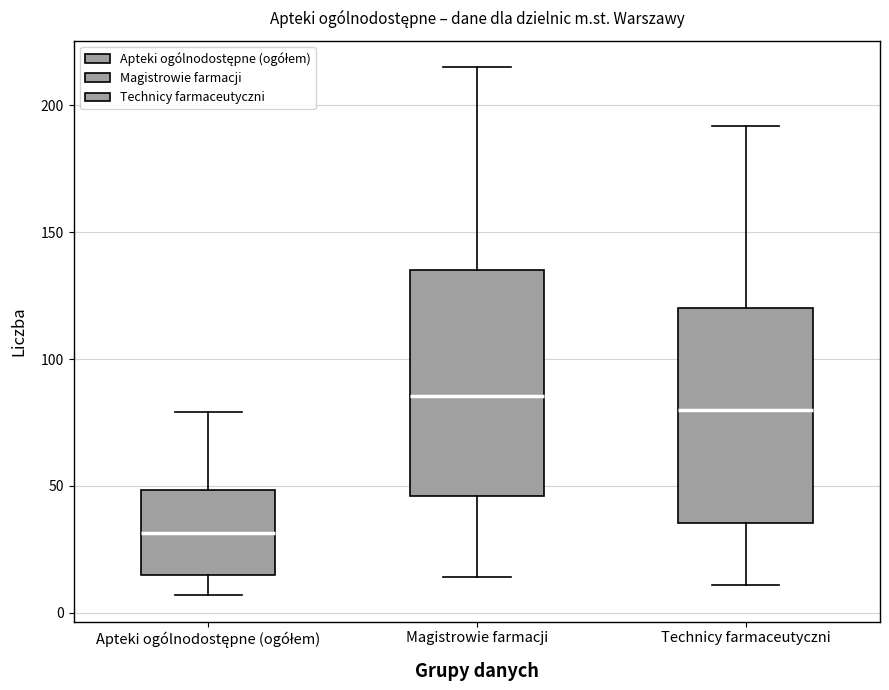

Where does the lower whisker of the box for Magistrowie farmacji end on the y-axis? The values are not printed on the chart, so give them approximately, as read against the axis.

15